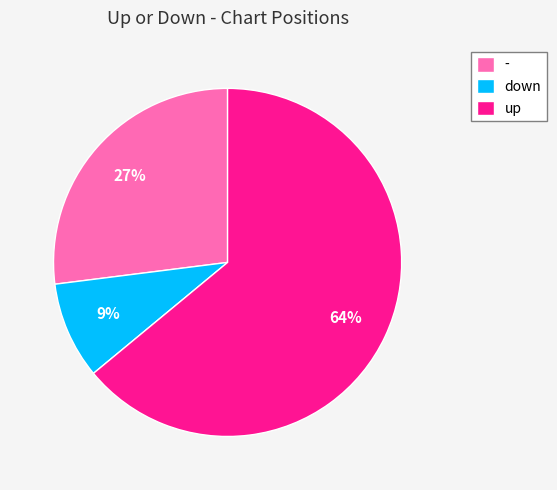

Is it true that down is 2% of the pie?

False